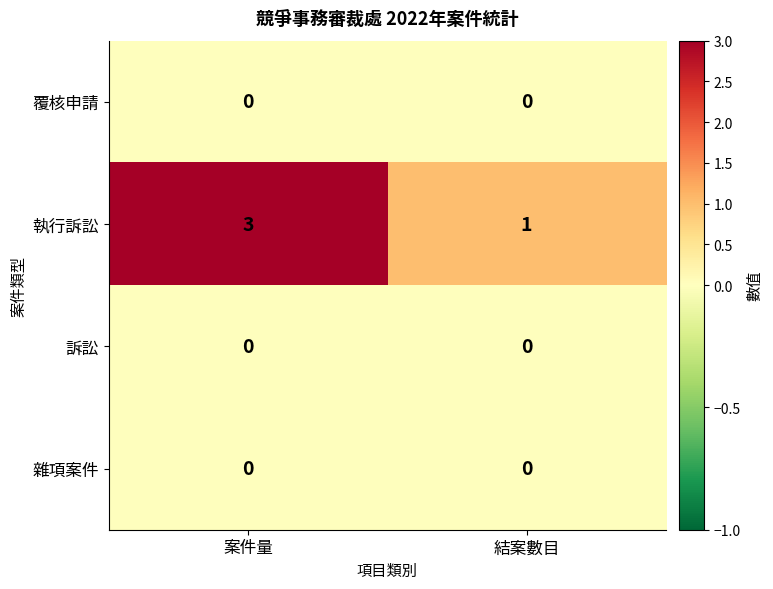

True or false: 執行訴訟 has a value of 1 at 結案數目.

True